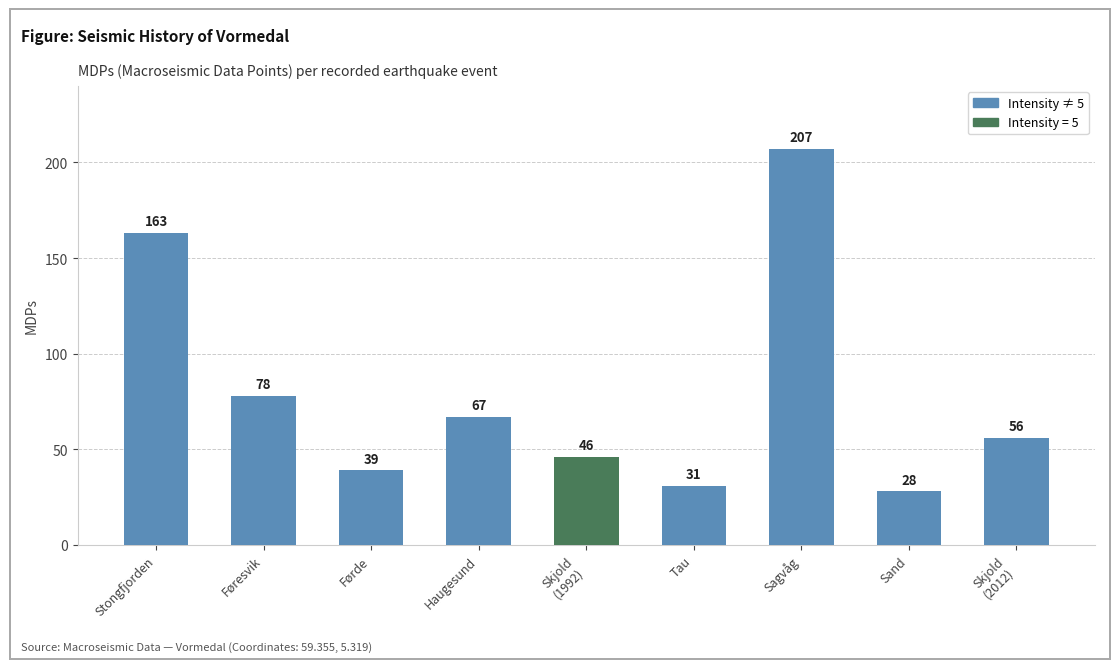

What is the label of the 8th bar from the right?

Føresvik